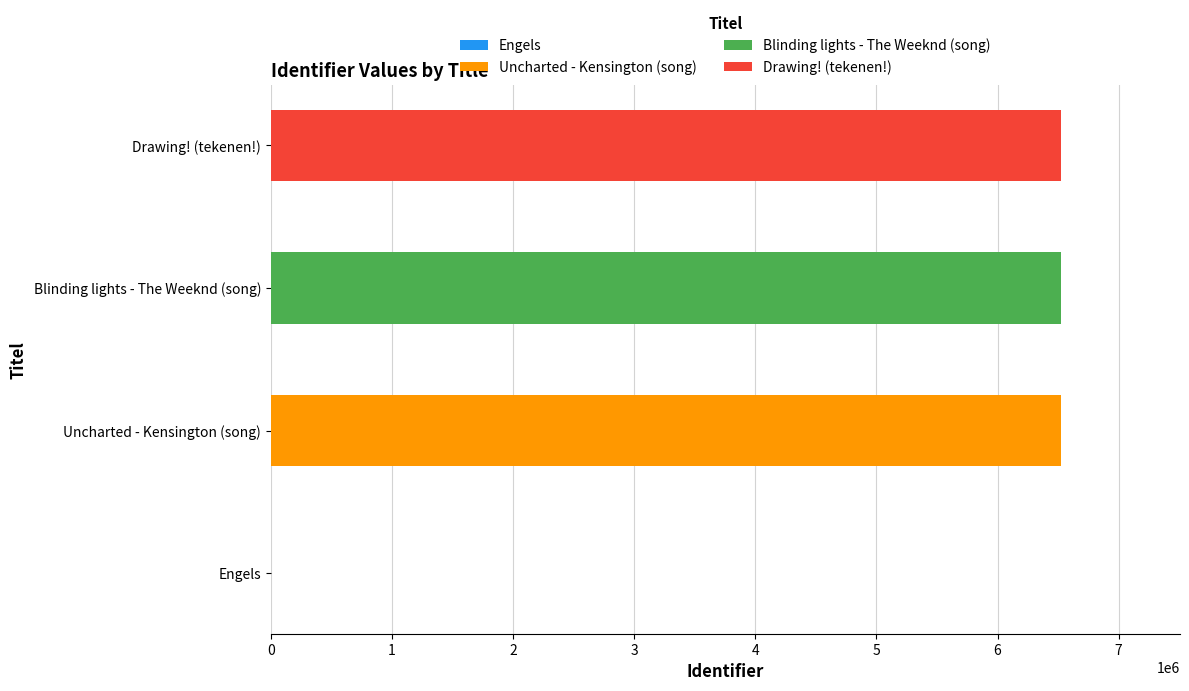

What is the maximum value shown in the chart?

6527111